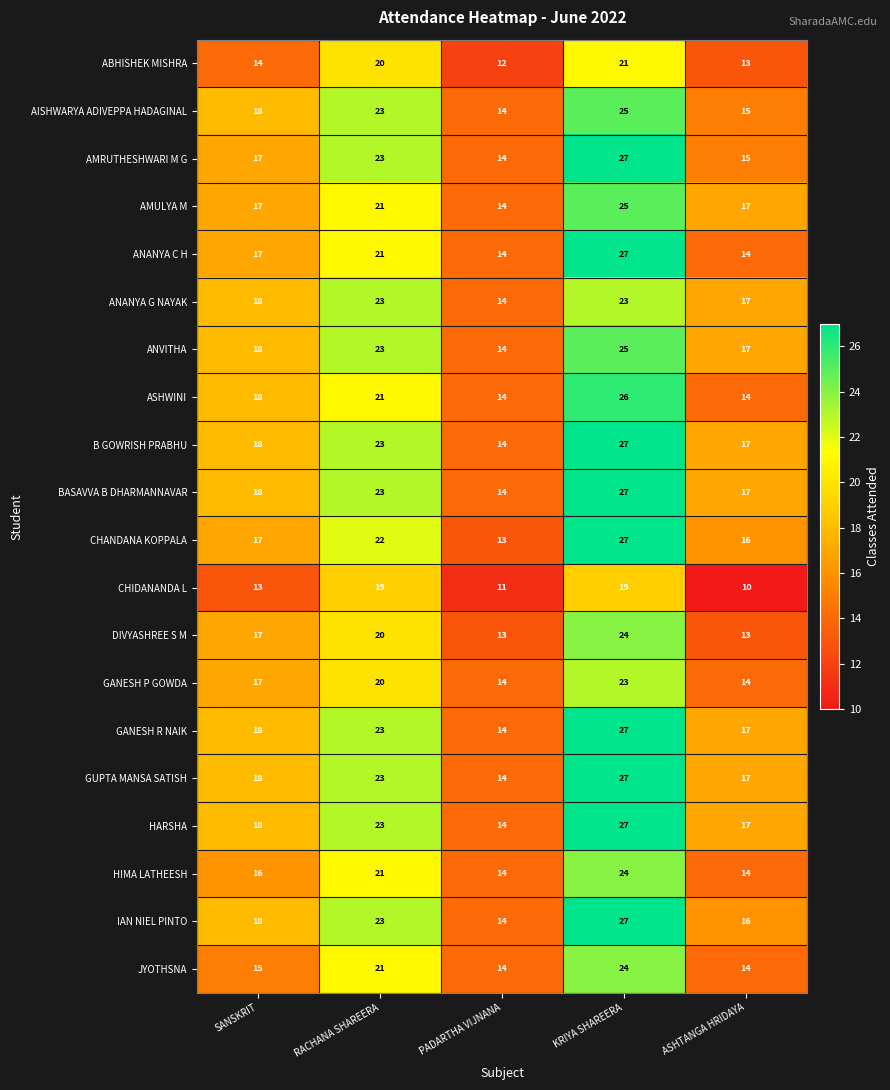

At which category is the sum across all series the highest?

KRIYA SHAREERA